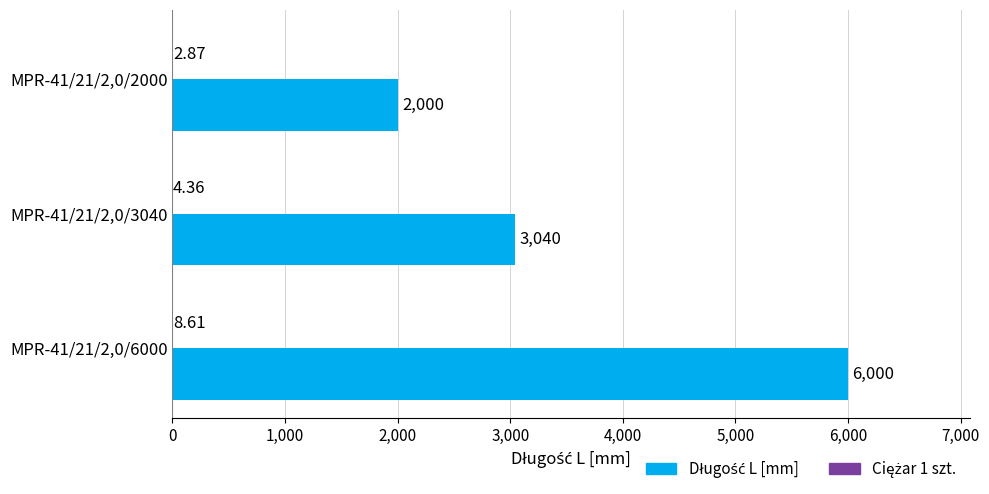

At which category is the sum across all series the highest?

MPR-41/21/2,0/6000